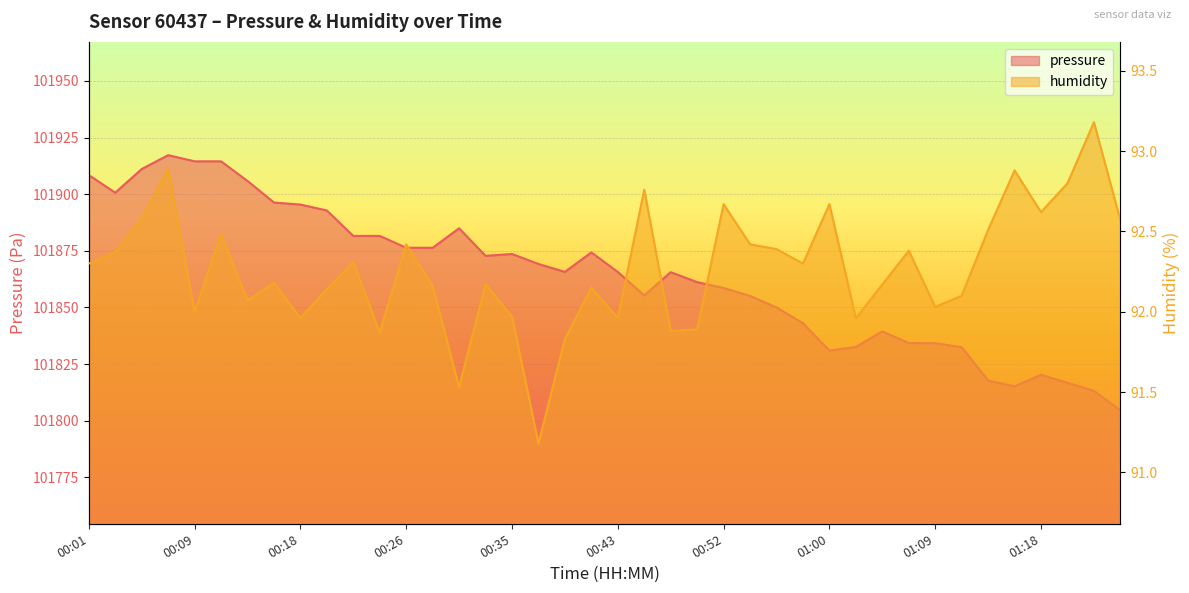

Rank the categories by pressure value from lowest to highest.

01:24, 01:22, 01:15, 01:20, 01:13, 01:18, 01:00, 01:11, 01:03, 01:09, 01:07, 01:05, 00:58, 00:56, 00:54, 00:45, 00:52, 00:50, 00:48, 00:43, 00:39, 00:37, 00:33, 00:35, 00:41, 00:26, 00:29, 00:22, 00:24, 00:31, 00:20, 00:18, 00:16, 00:03, 00:14, 00:01, 00:05, 00:09, 00:12, 00:07